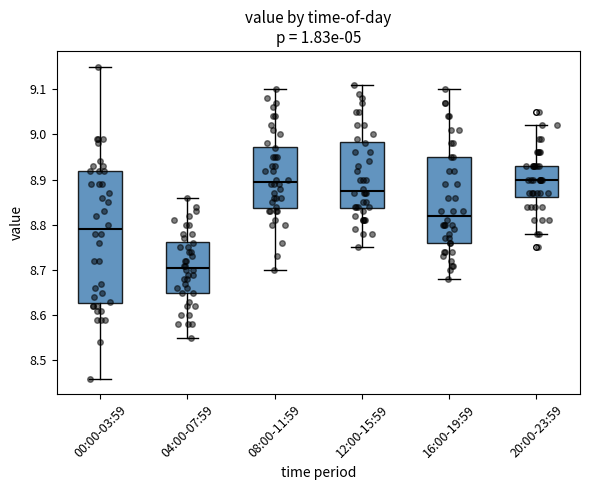

Where does the upper whisker of the box for 20:00-23:59 end on the y-axis? The values are not printed on the chart, so give them approximately, as read against the axis.

9.02